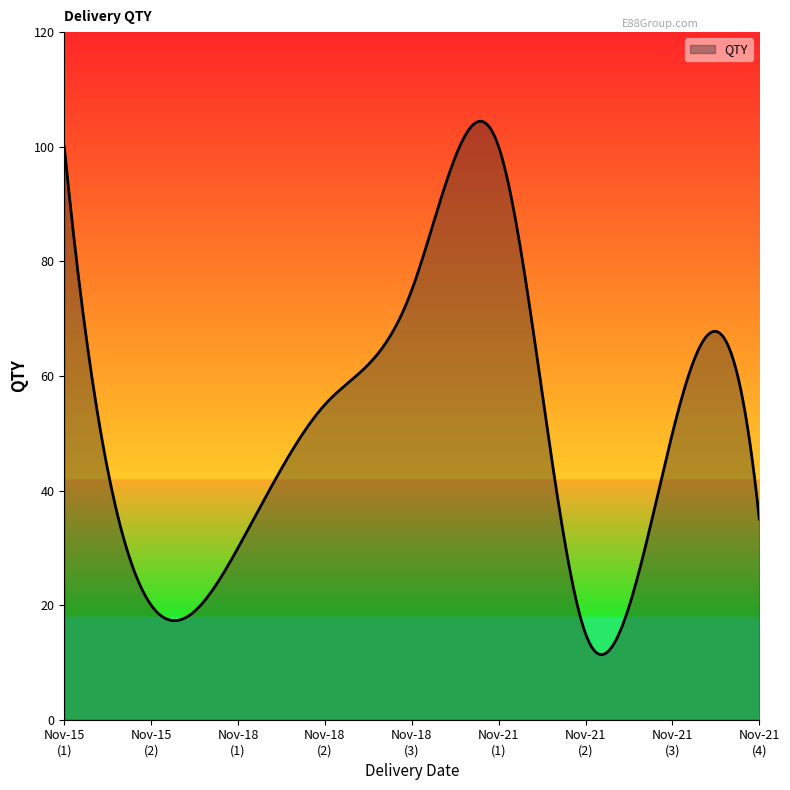

What is the maximum value shown in the chart?

104.5